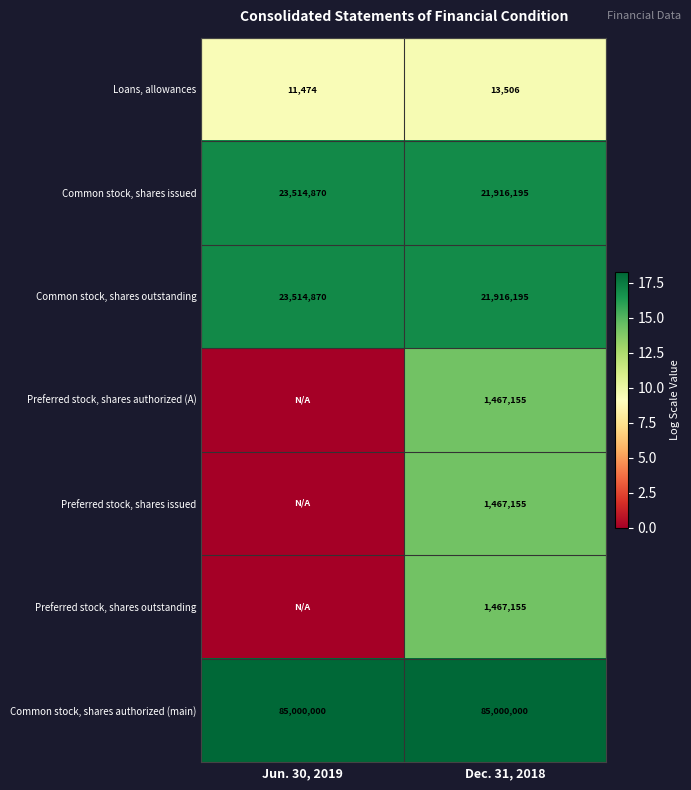

Rank the categories by Common stock, shares issued value from lowest to highest.

Dec. 31, 2018, Jun. 30, 2019